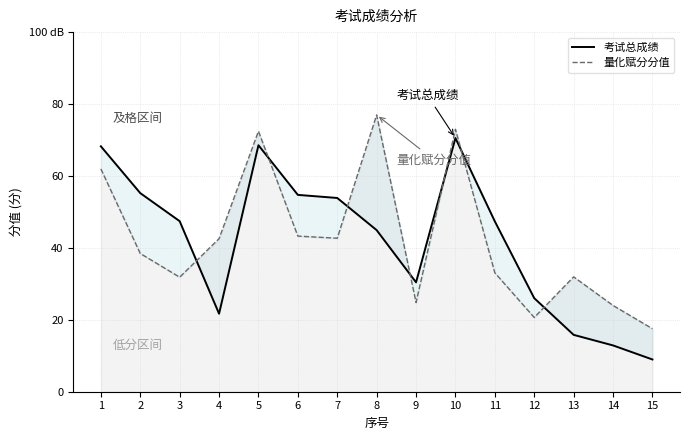

At which label is 量化赋分分值 closest to 47?

6